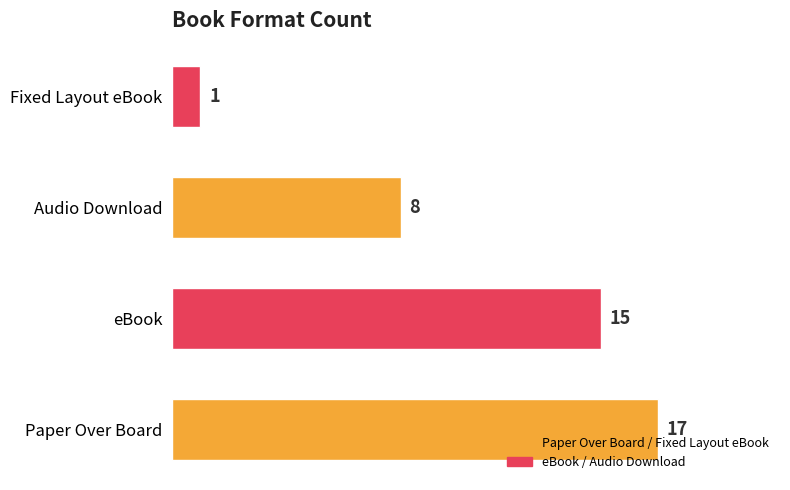

Reading bottom to top, list all the values displayed in this chart.

17	15	8	1